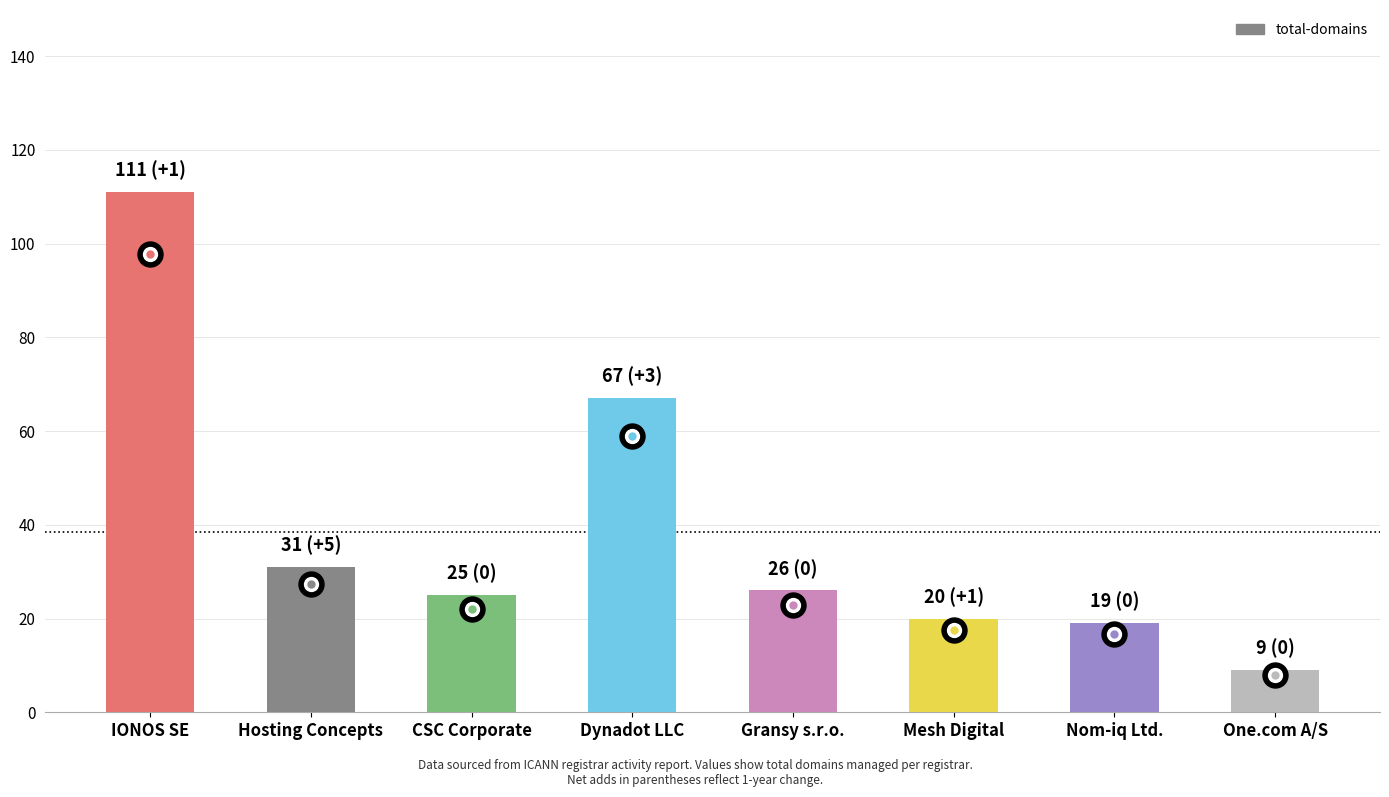

What is the change in value from Hosting Concepts to One.com A/S?

-22